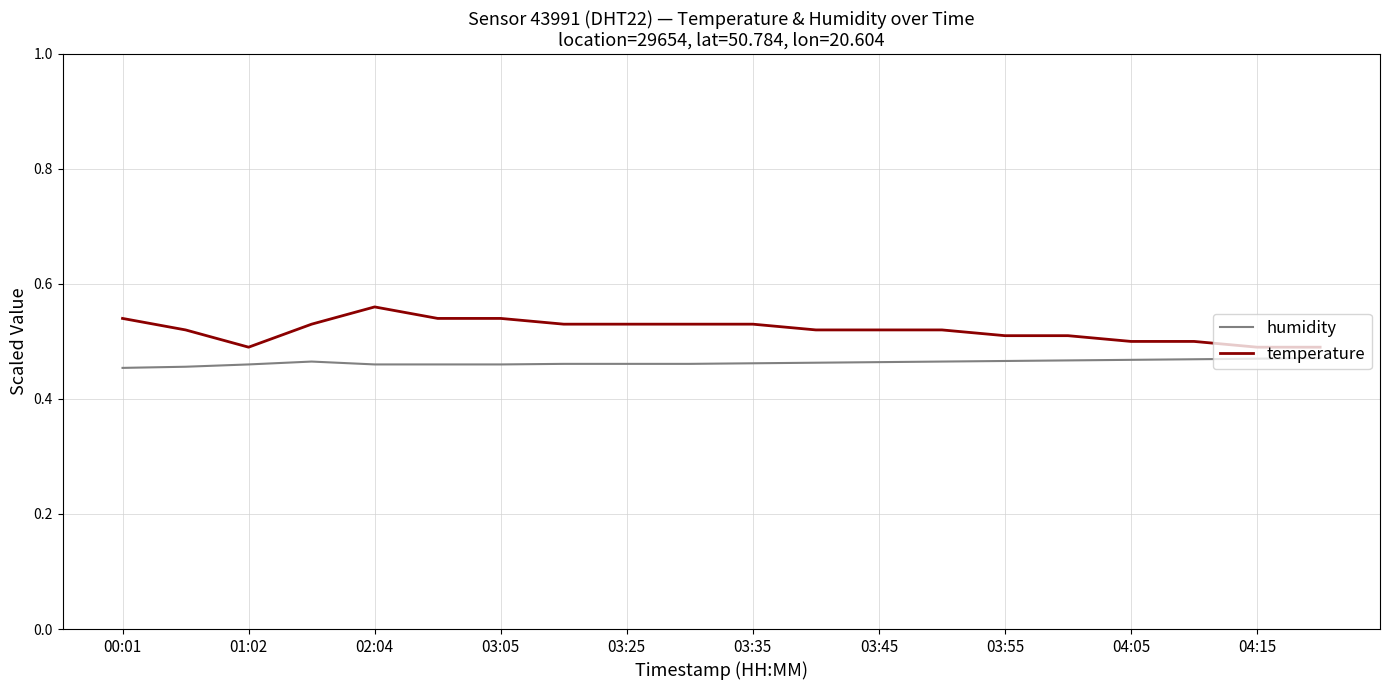

Which series has the largest range (max minus min)?

temperature